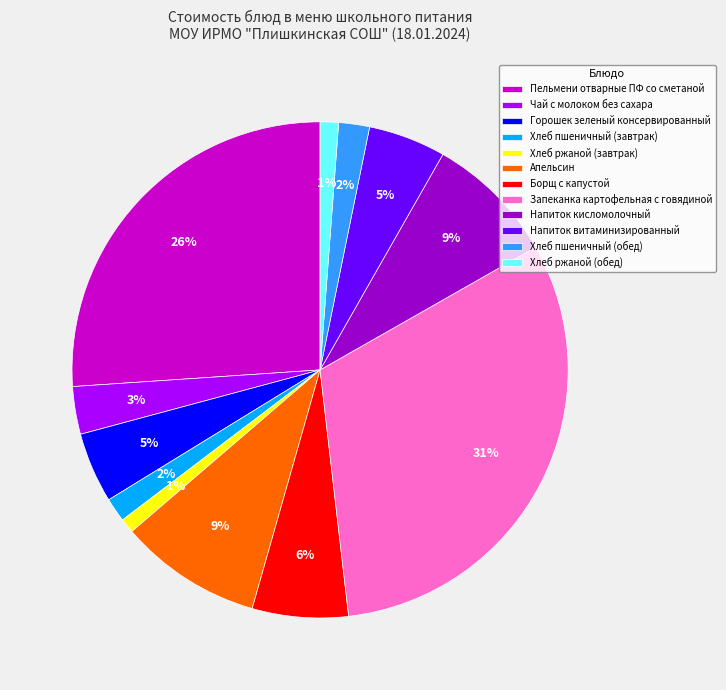

Does Запеканка картофельная с говядиной account for over 50% of the chart?

No